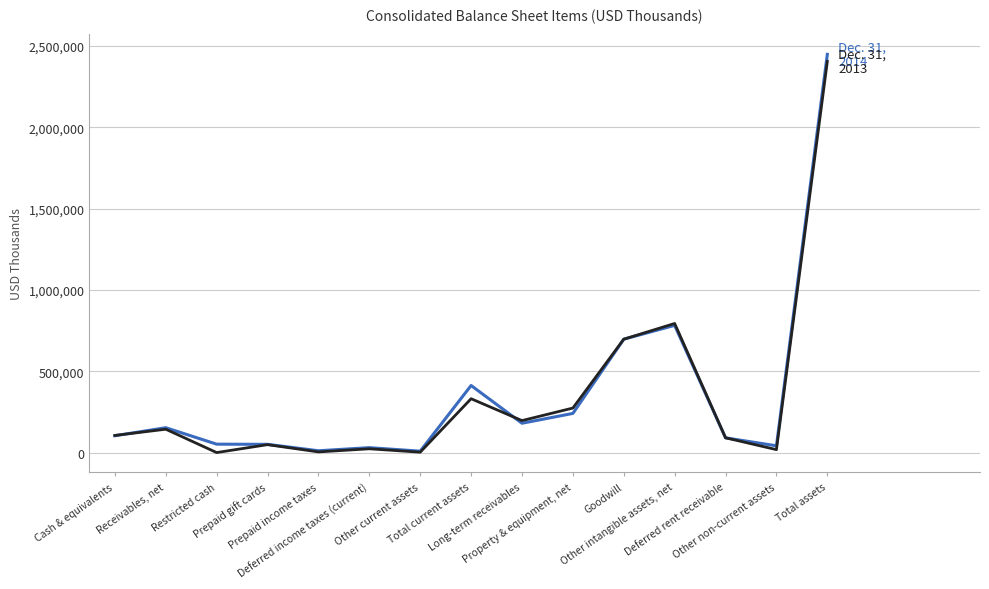

What is the total value across all series at Goodwill?

1394940